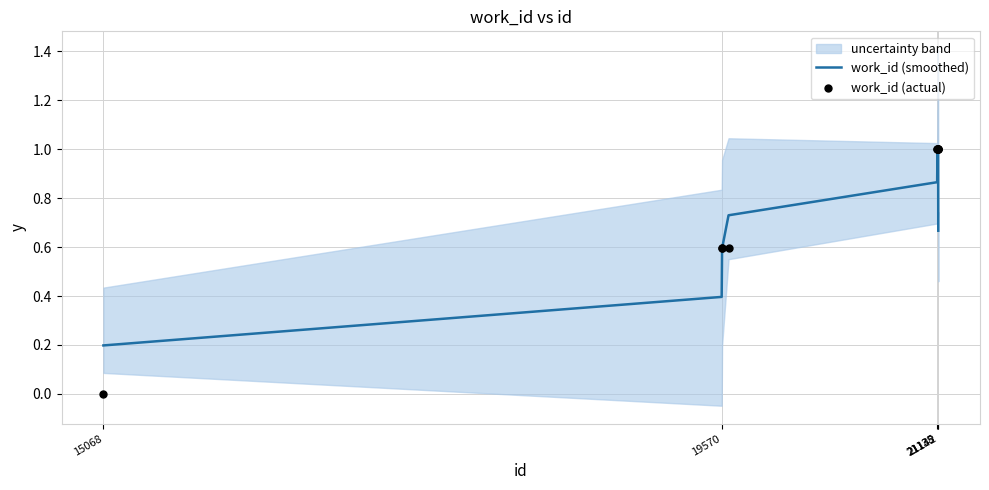

What is the maximum value for work_id (smoothed)?

1.0